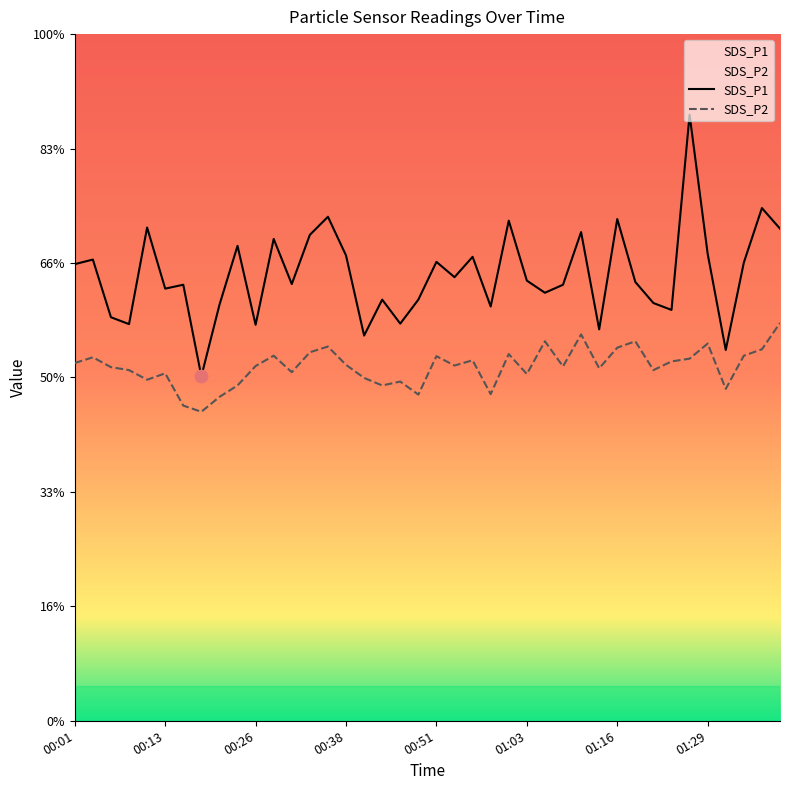

Which series has the largest total across all categories?

SDS_P1